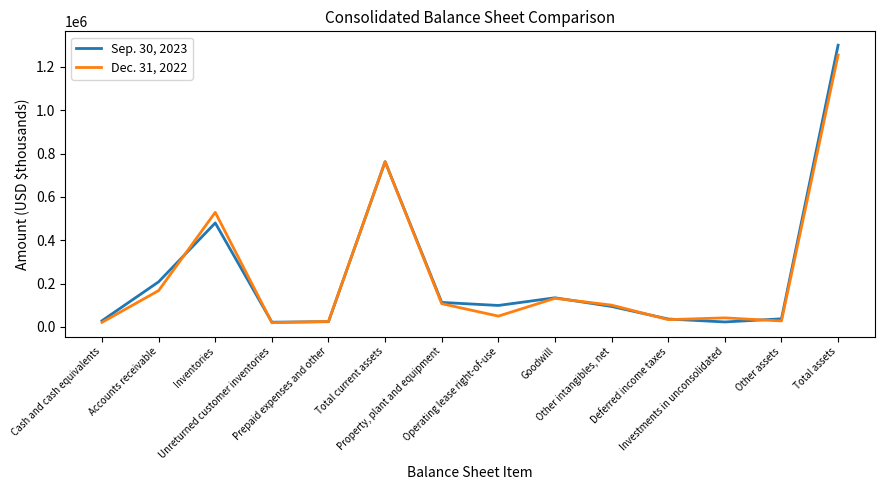

Where is Dec. 31, 2022 nearest to the value 637312?

Inventories